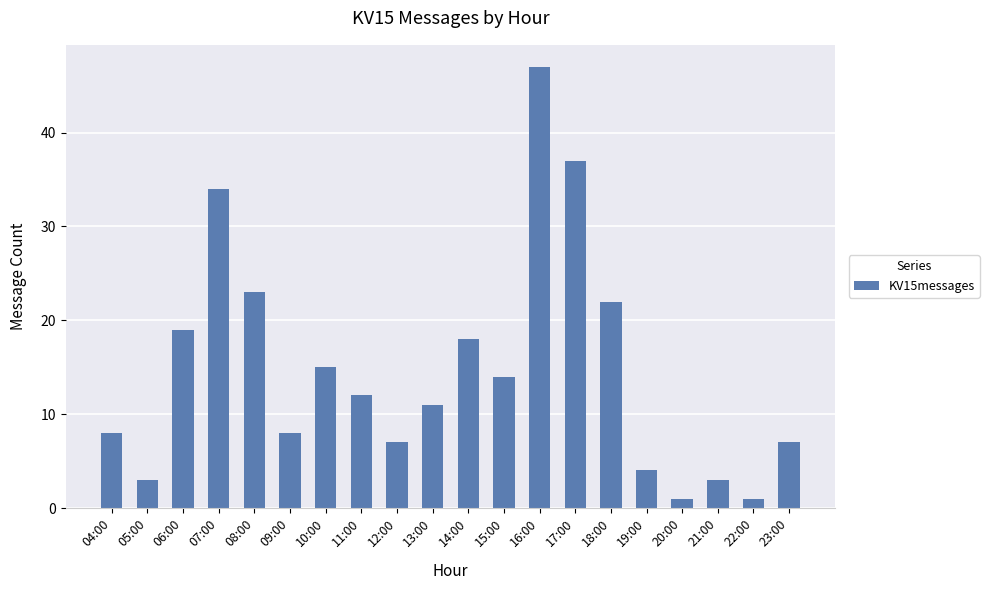

Reading left to right, list all the values displayed in this chart.

8	3	19	34	23	8	15	12	7	11	18	14	47	37	22	4	1	3	1	7